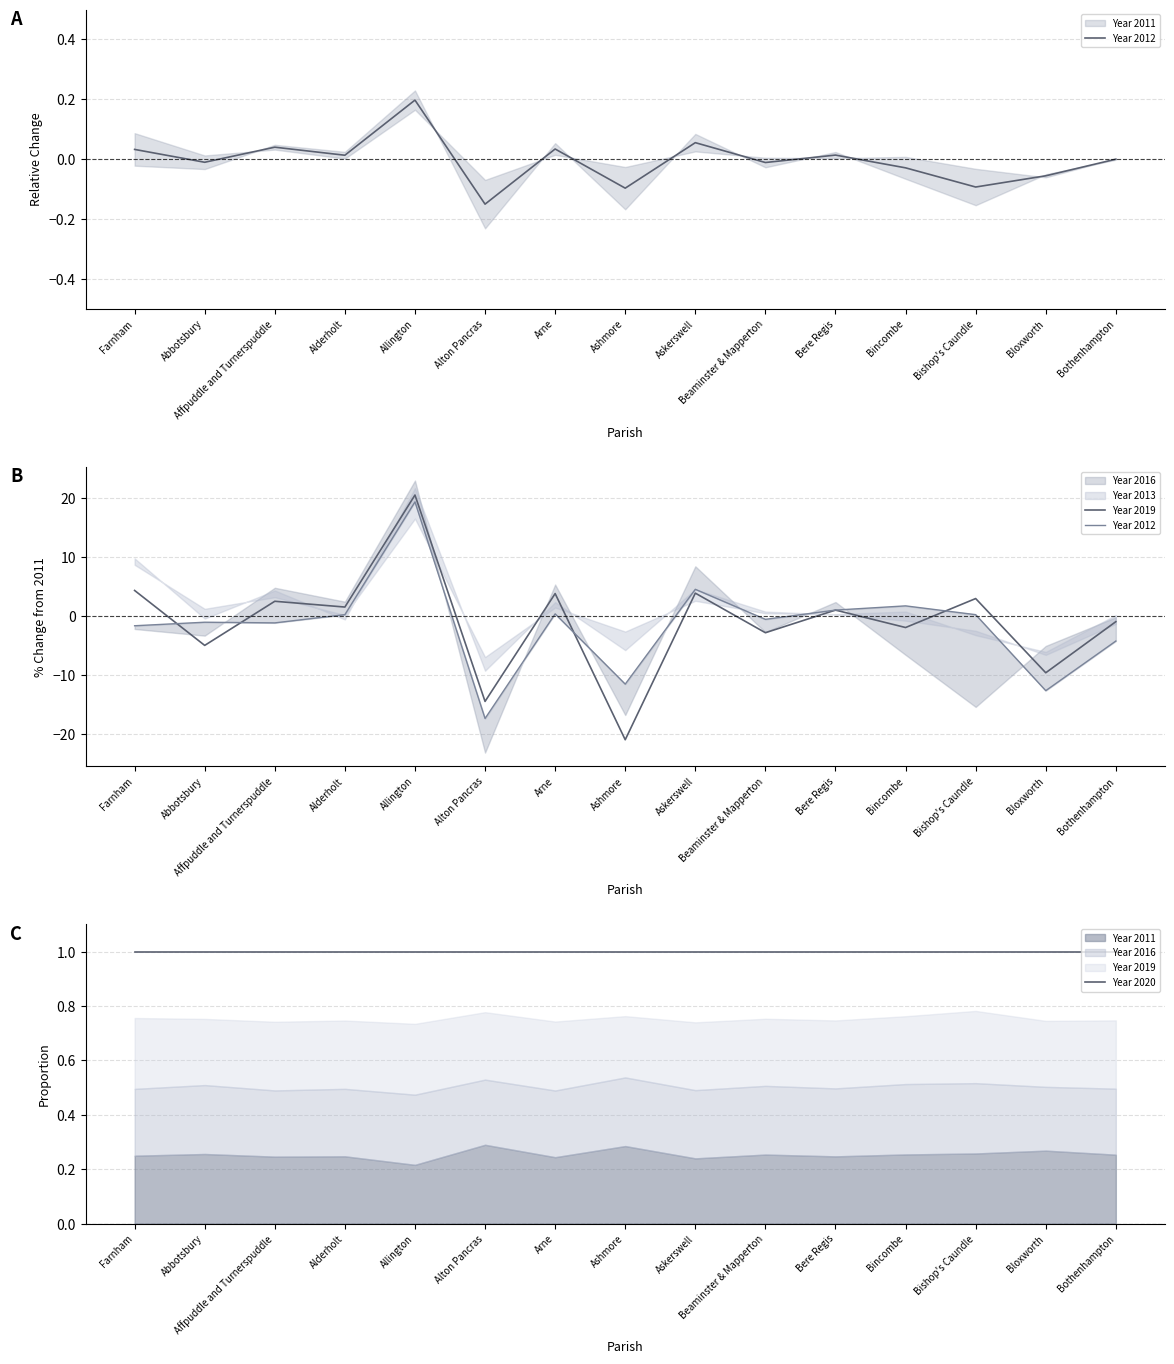

The Year 2012 series shows -11.5 at Ashmore. True or false?

True